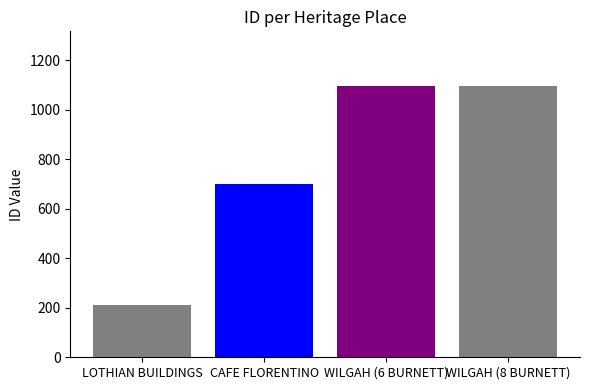

How many series are shown in this chart?

1